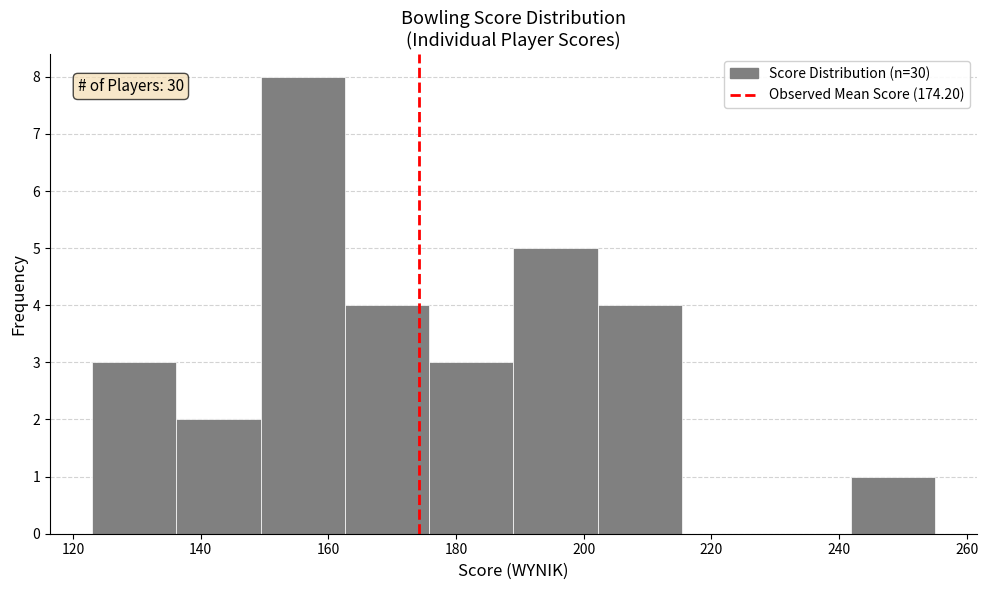

Over which range of the x-axis is the bar tallest?

149.4 to 162.6